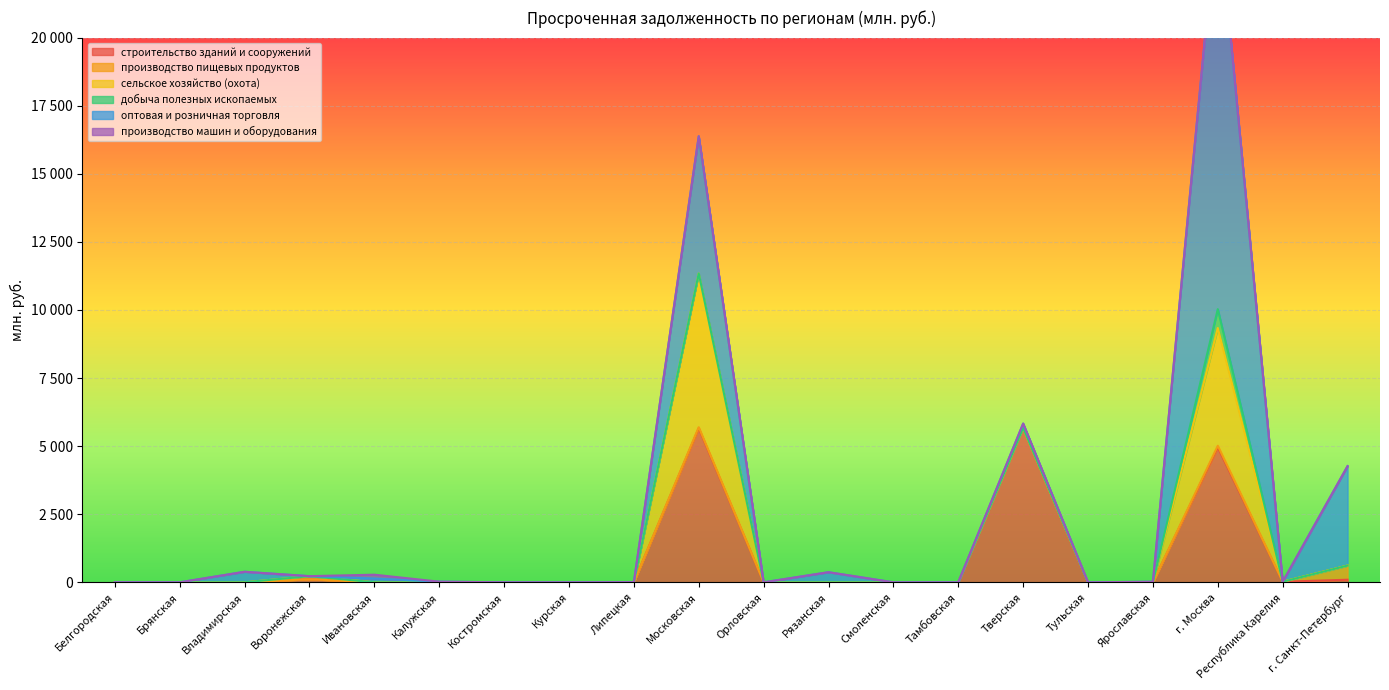

True or false: сельское хозяйство (охота) and добыча полезных ископаемых intersect in this chart.

False